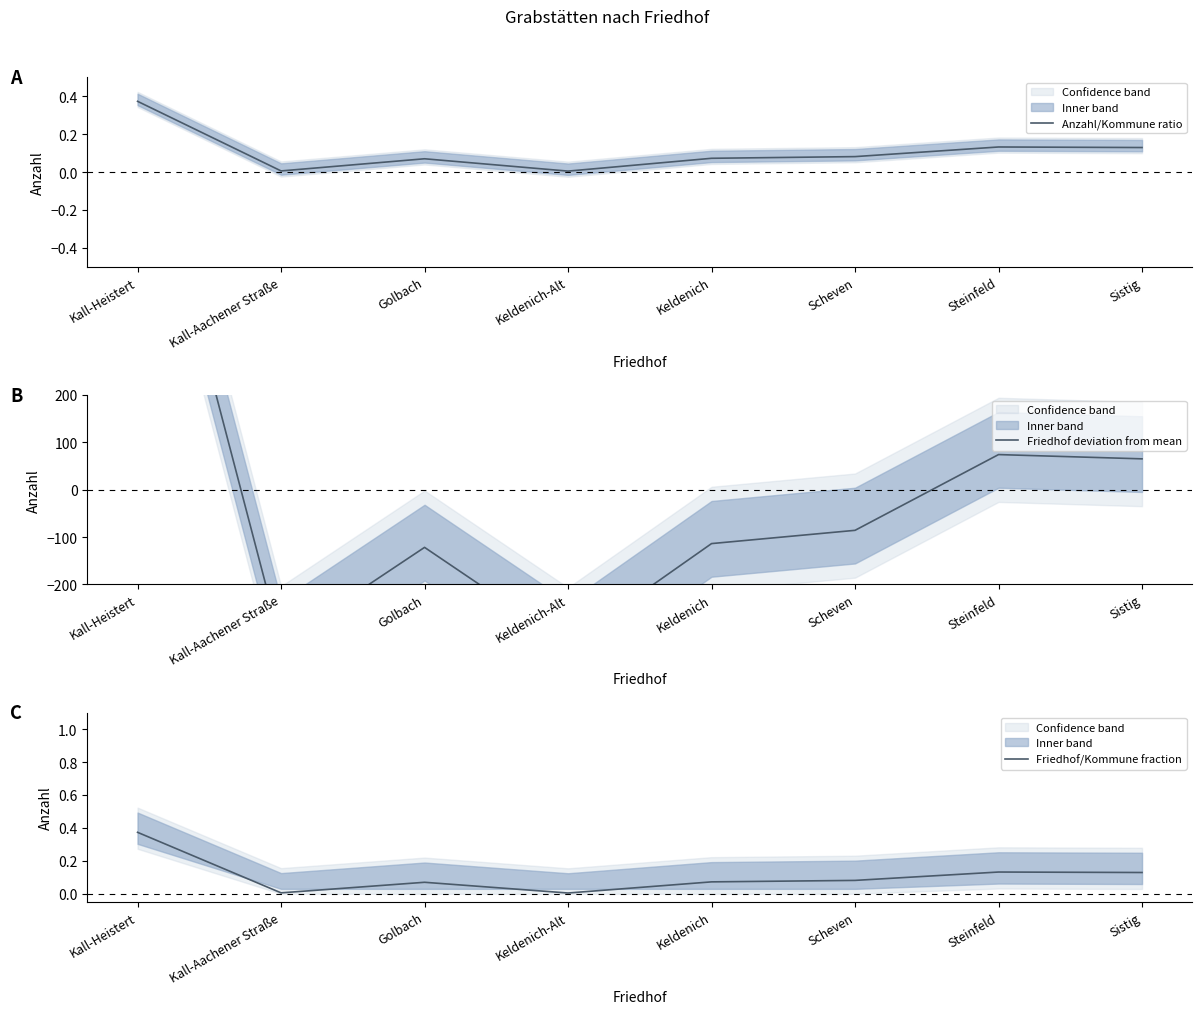

Does the chart have visible grid lines?

No